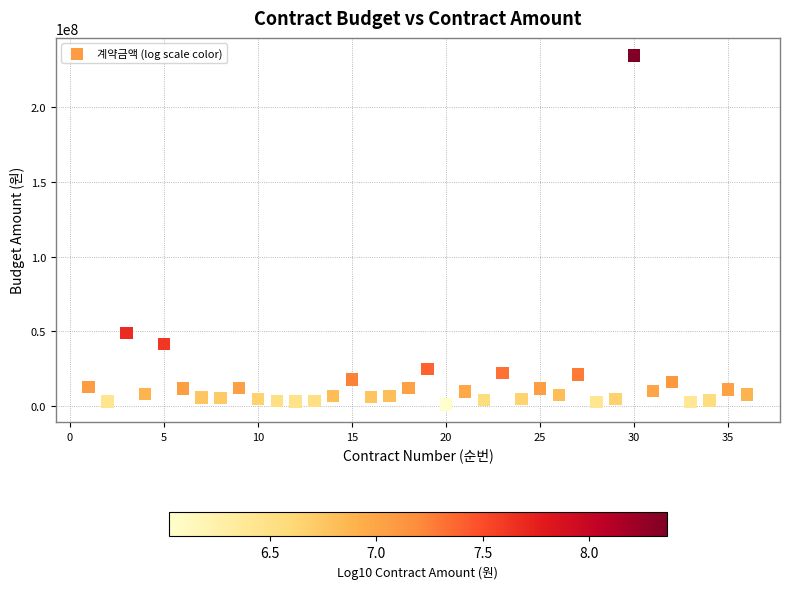

What is the range of X values (max minus min)?

35